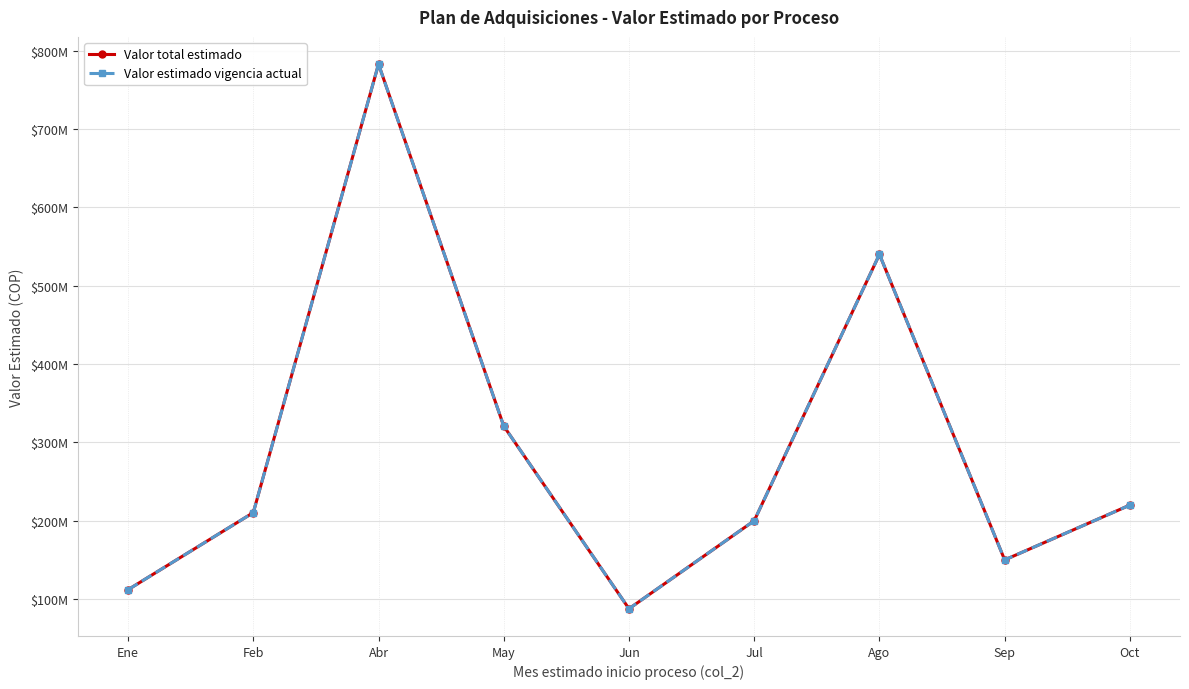

Does the chart have visible grid lines?

Yes